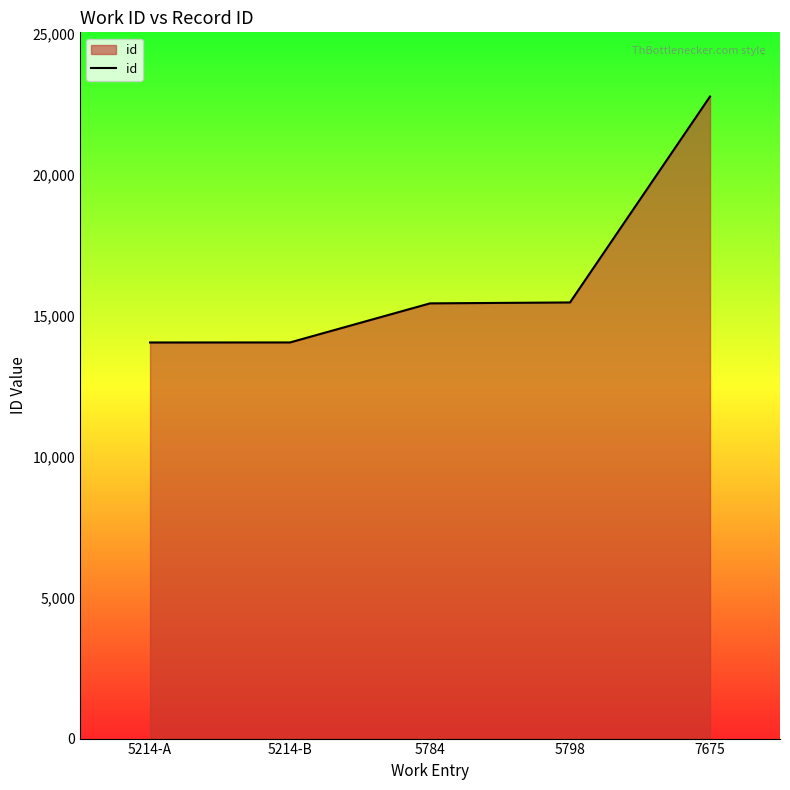

Which label corresponds to the largest value in the chart?

7675